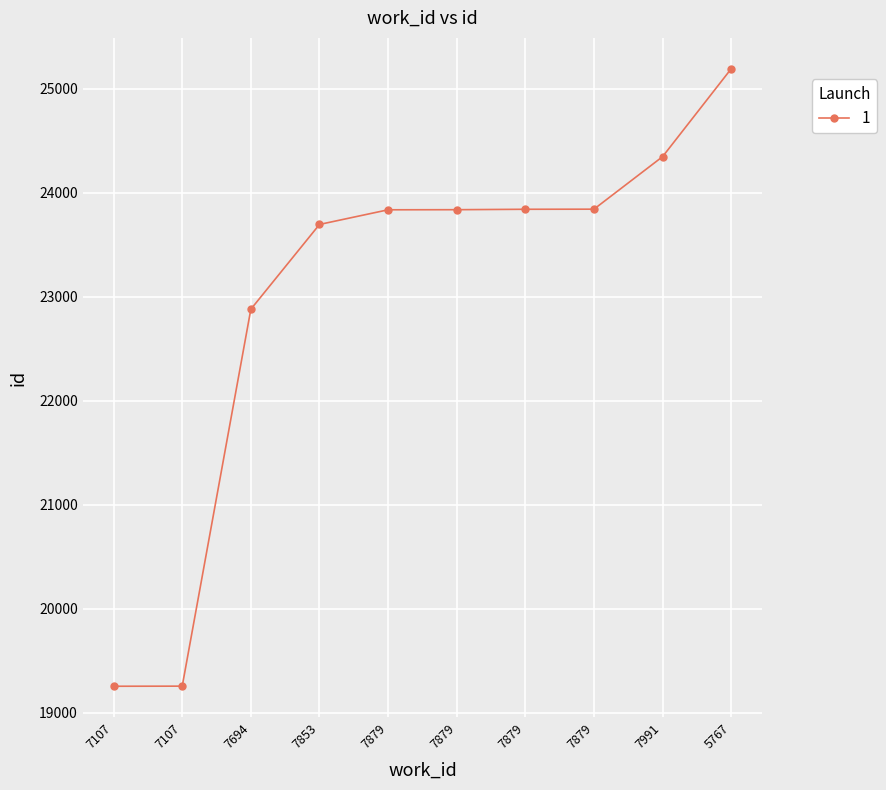

What is the ratio of the value at 7879 to the value at 7879?

1.0